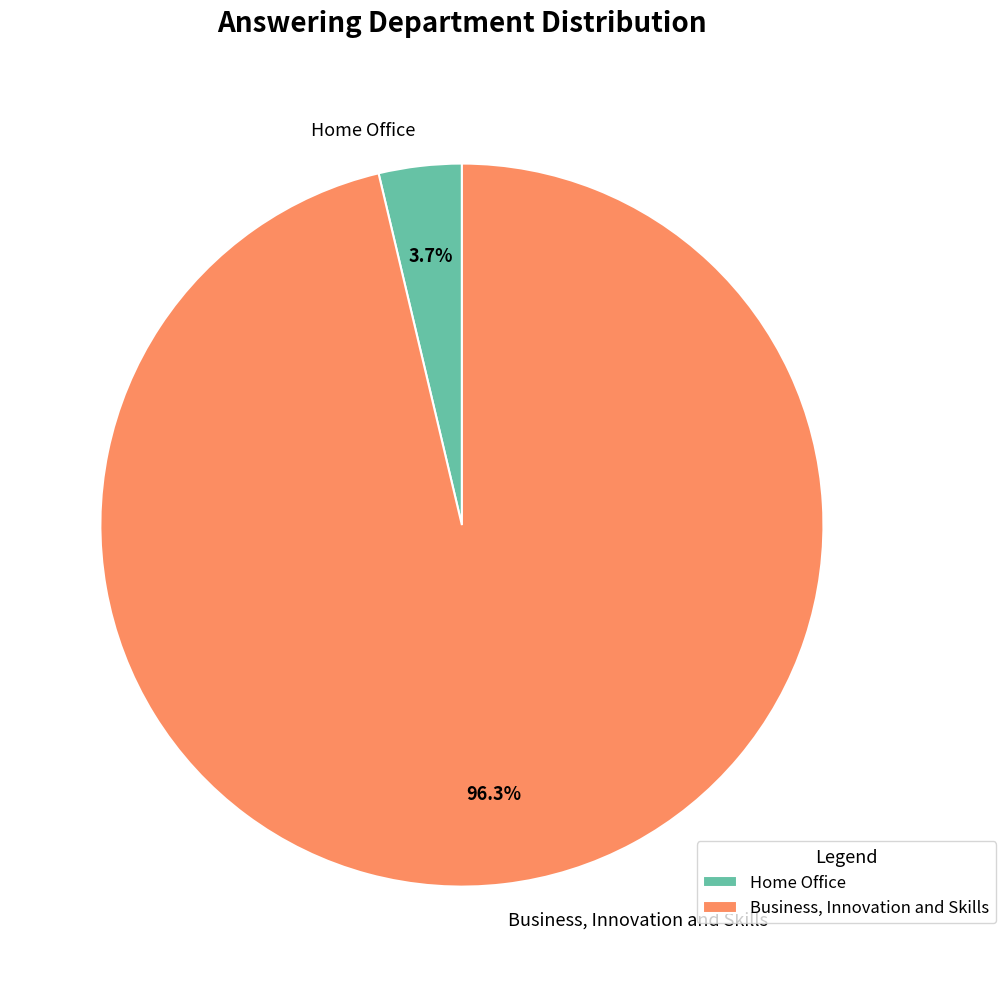

Which slice represents more than half of the pie?

Business, Innovation and Skills